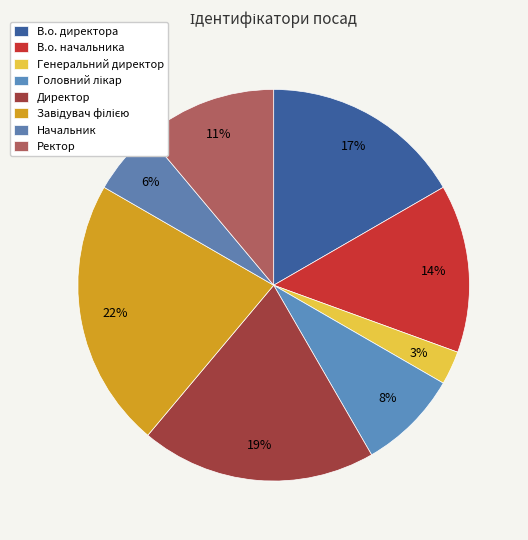

Count the number of slices in the pie.

8